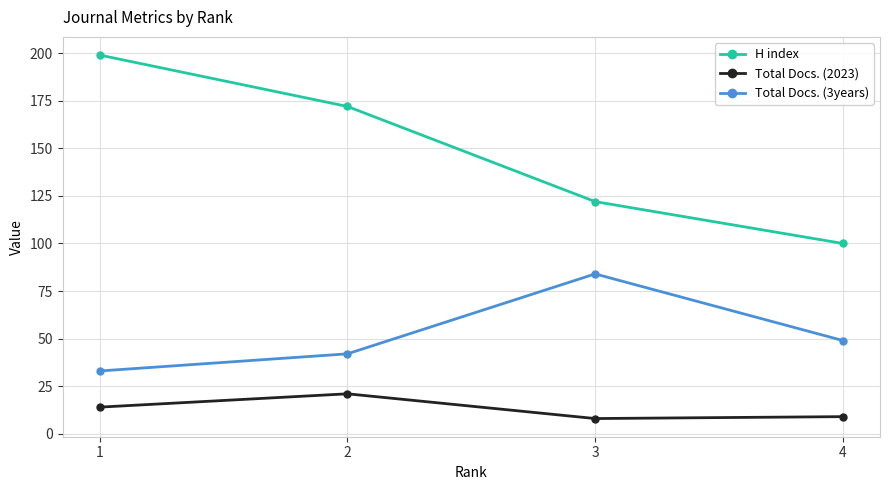

True or false: Total Docs. (3years) has a value of 49 at 4.

True